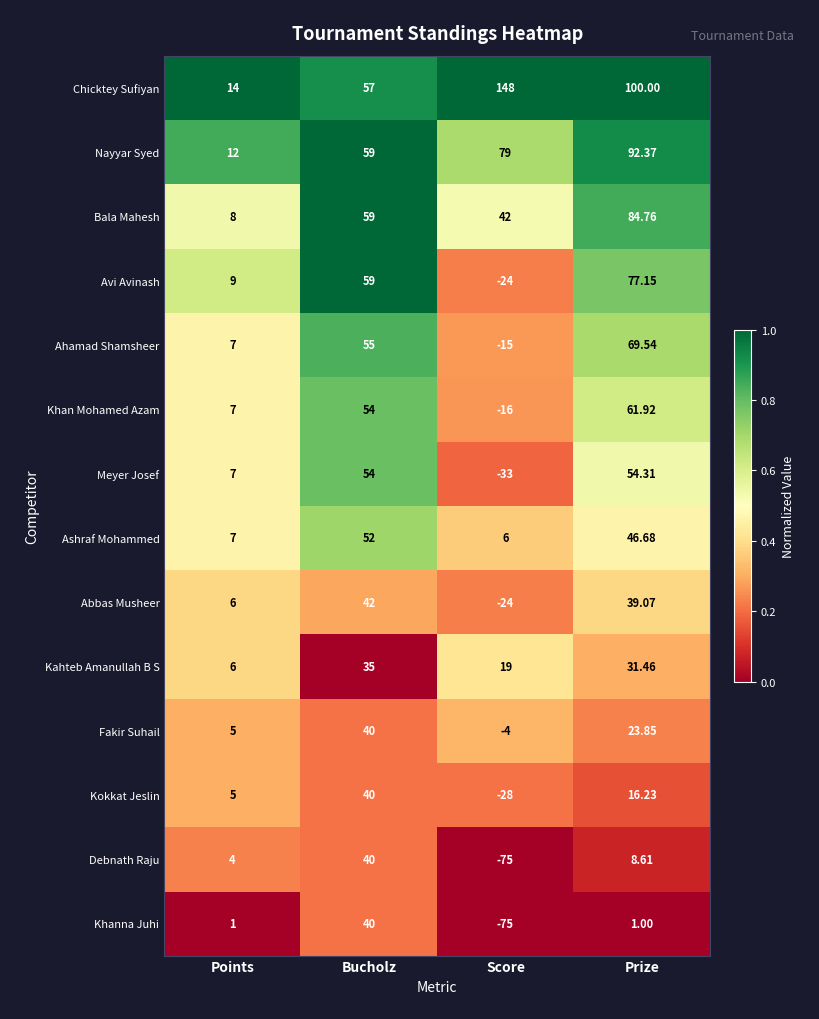

At which label is Nayyar Syed closest to 52?

Bucholz